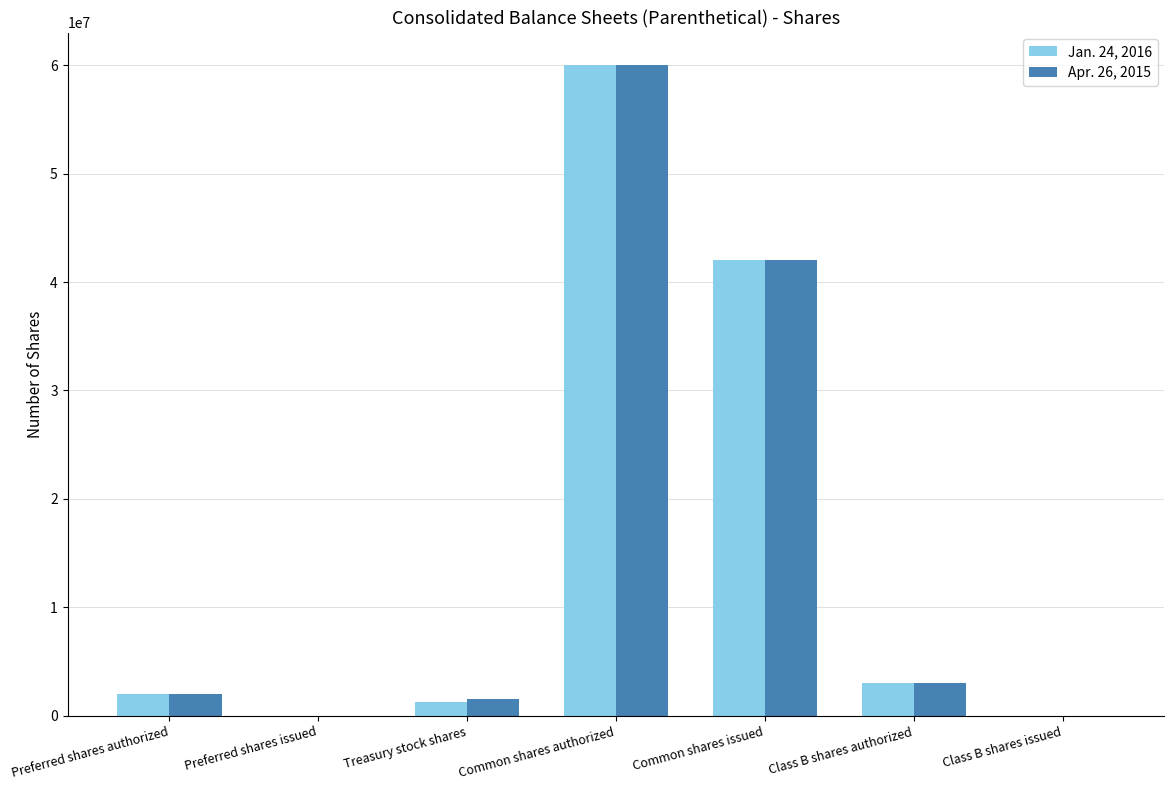

Does the chart contain stacked bars?

No